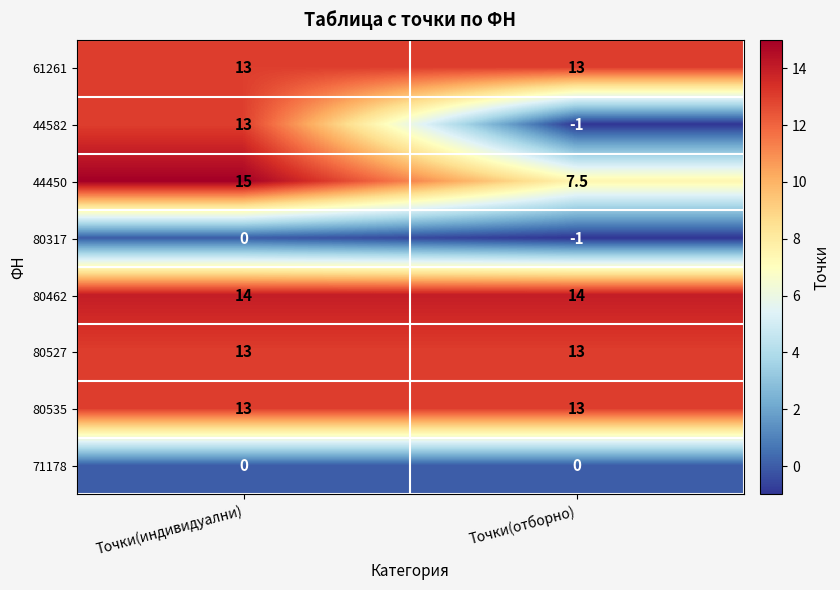

Which series has the largest range (max minus min)?

44582